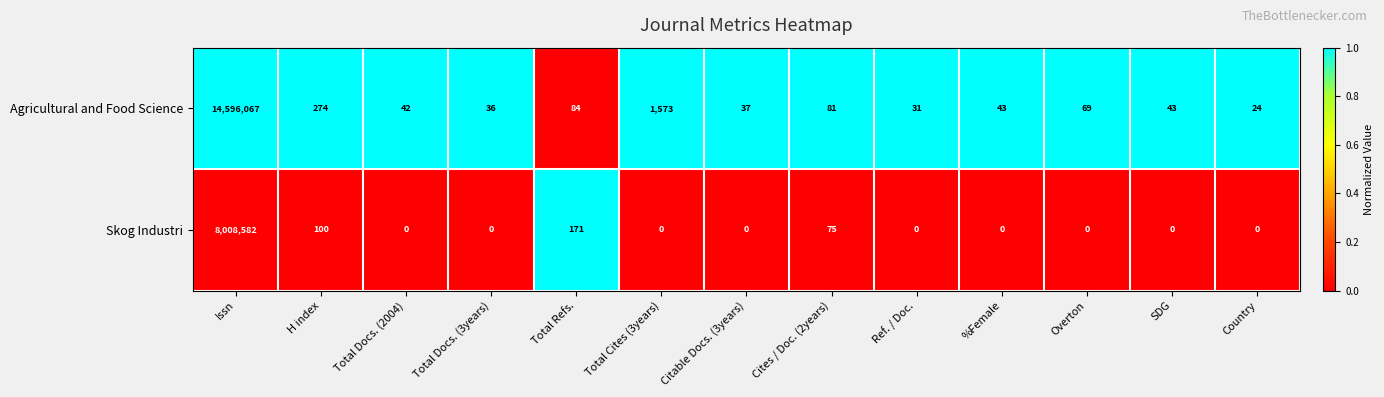

Rank the series at Cites / Doc. (2years) from lowest to highest value.

Skog Industri, Agricultural and Food Science